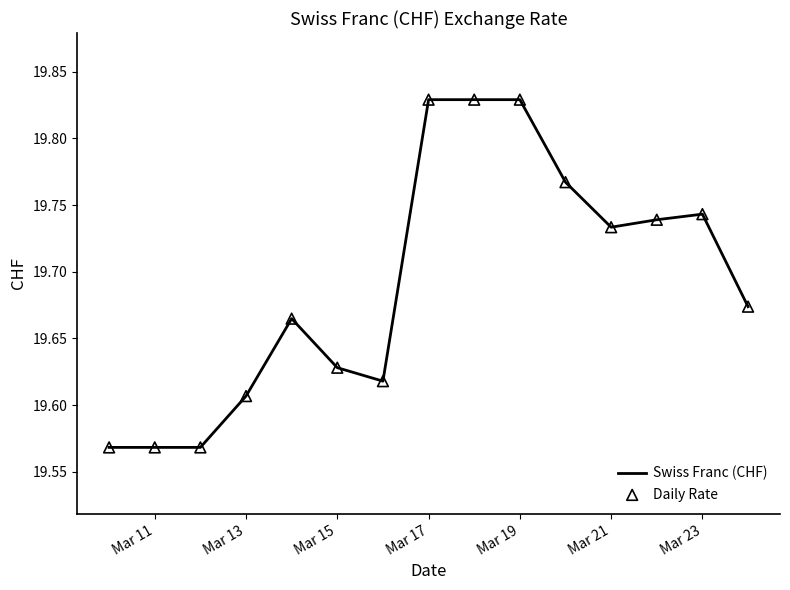

What is the difference between the maximum and minimum values?

0.3